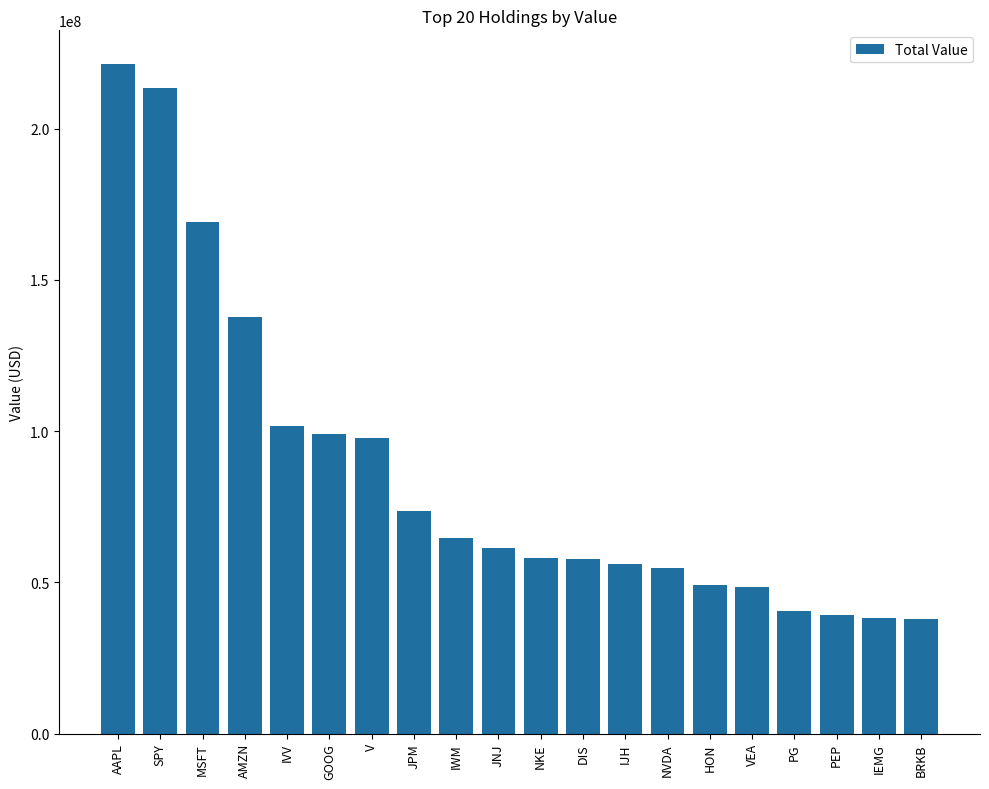

What is the minimum value shown in the chart?

38011000